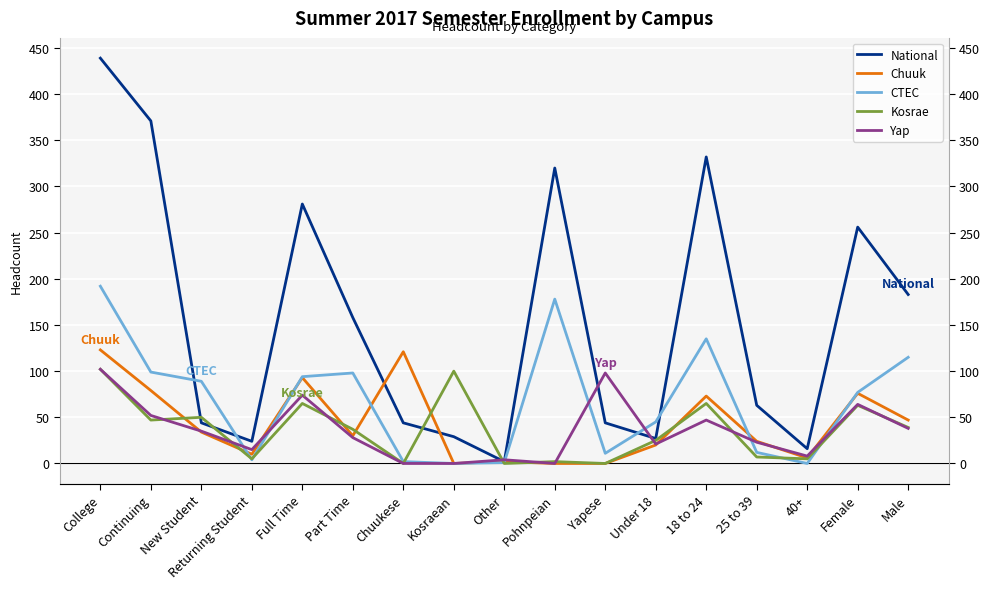

At Female, list the series in order from largest to smallest.

National, CTEC, Chuuk, Yap, Kosrae